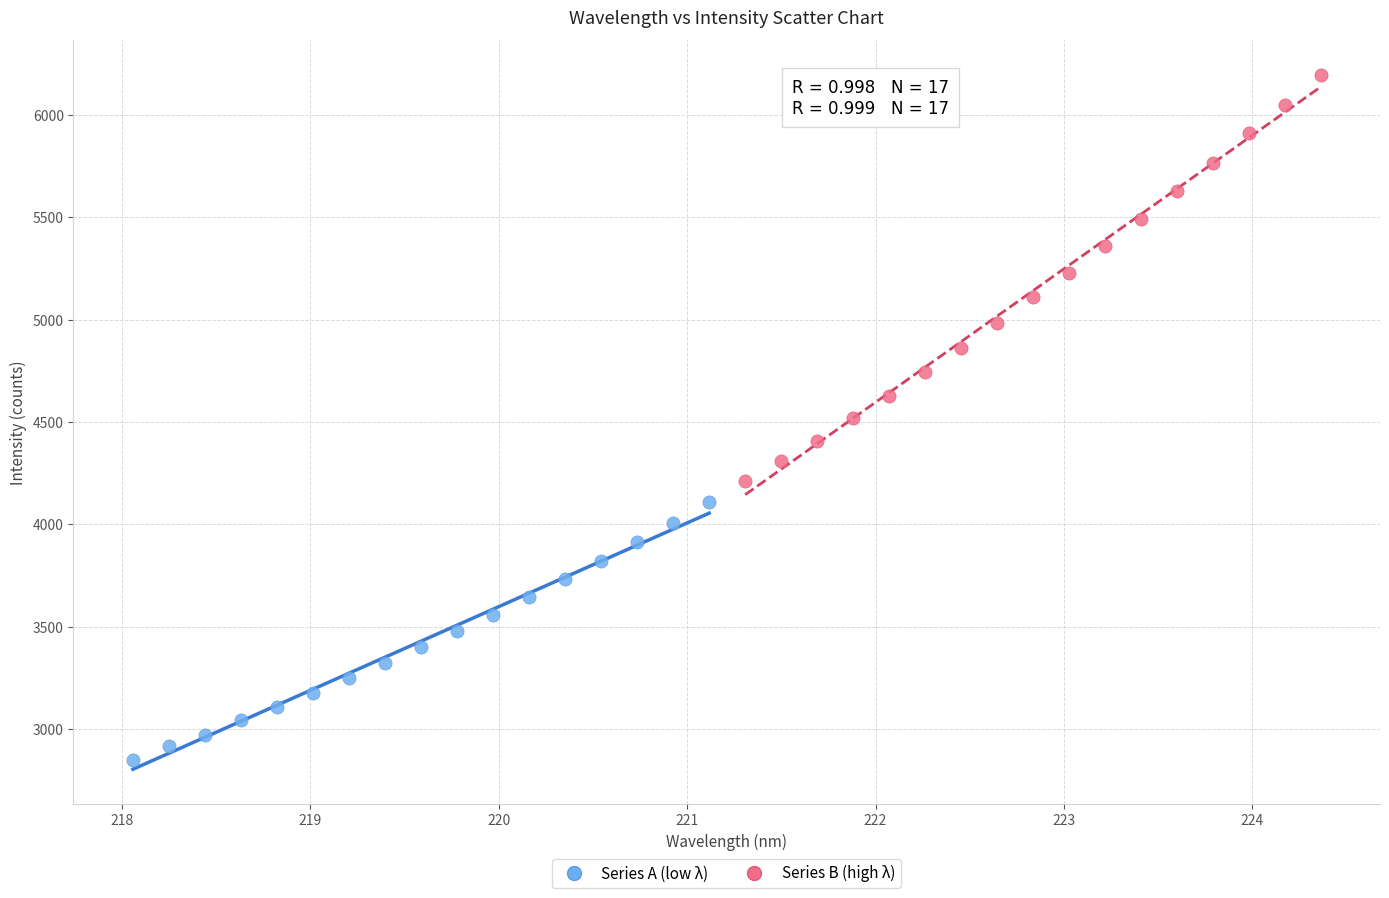

Which series contains the highest Y value?

Series B (high λ)